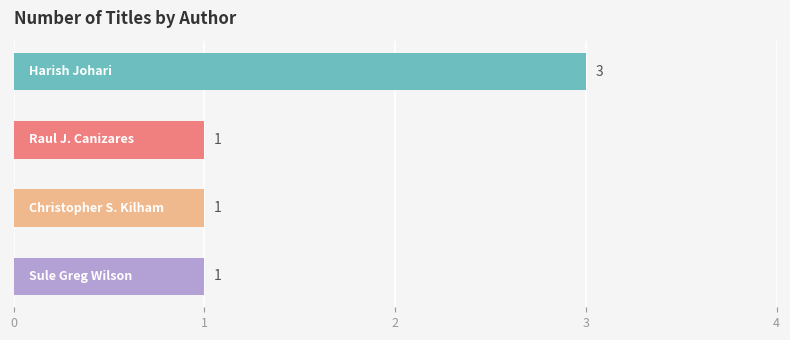

What is the value of the 4th bar from the top?

1